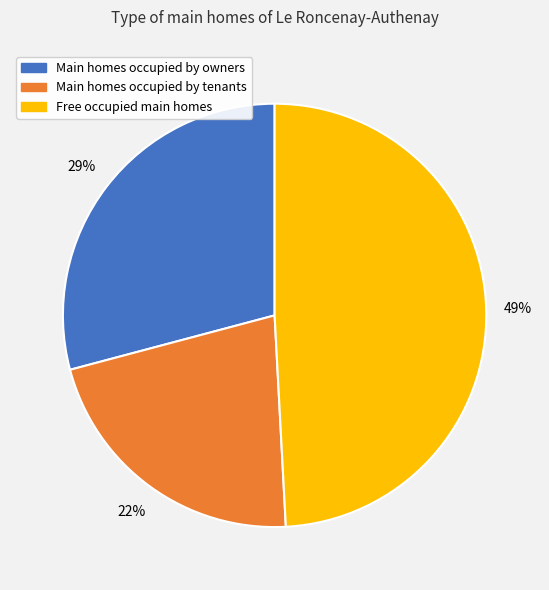

Is there any slice that represents more than half of the pie?

No